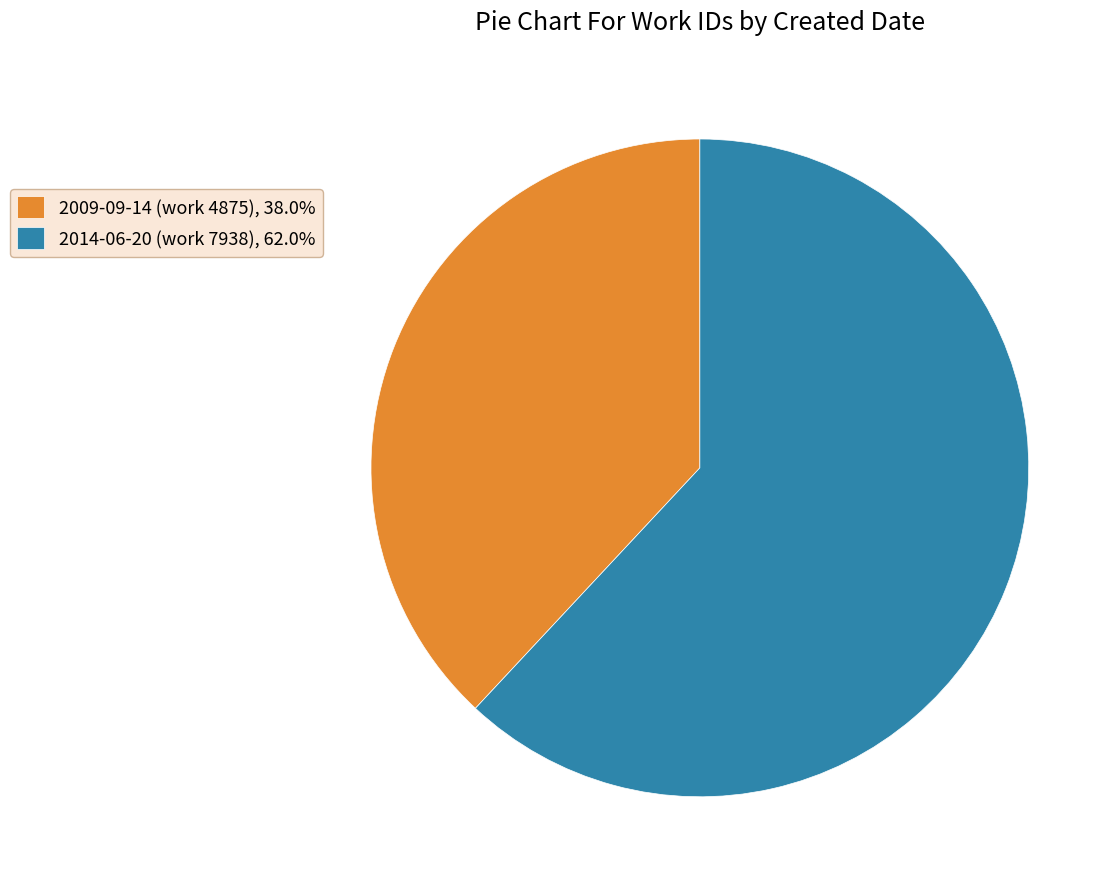

Is there any slice that represents more than half of the pie?

Yes